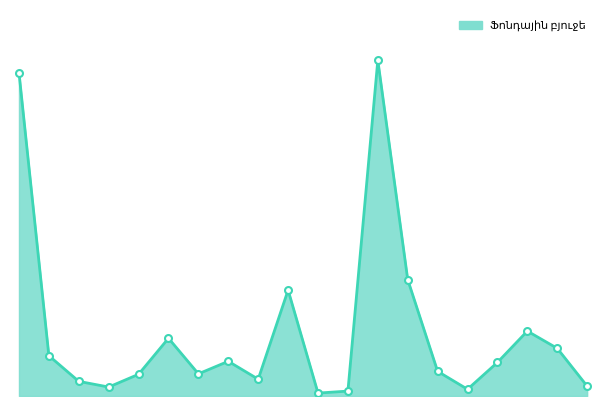

Is this an area chart (filled region under the line)?

Yes